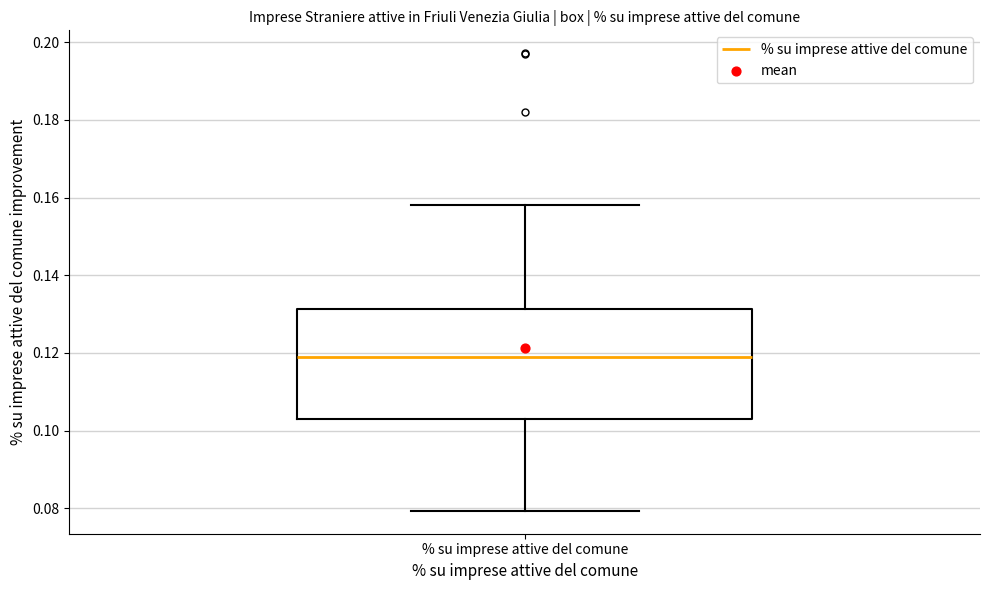

Transcribe this box plot: give where the median line is, the range the box spans, and where the two whiskers end, as read against the y-axis. The values are not printed on the chart, so give them approximately, as read against the axis.

median 0.118, box 0.104 to 0.132, whiskers 0.080 to 0.158